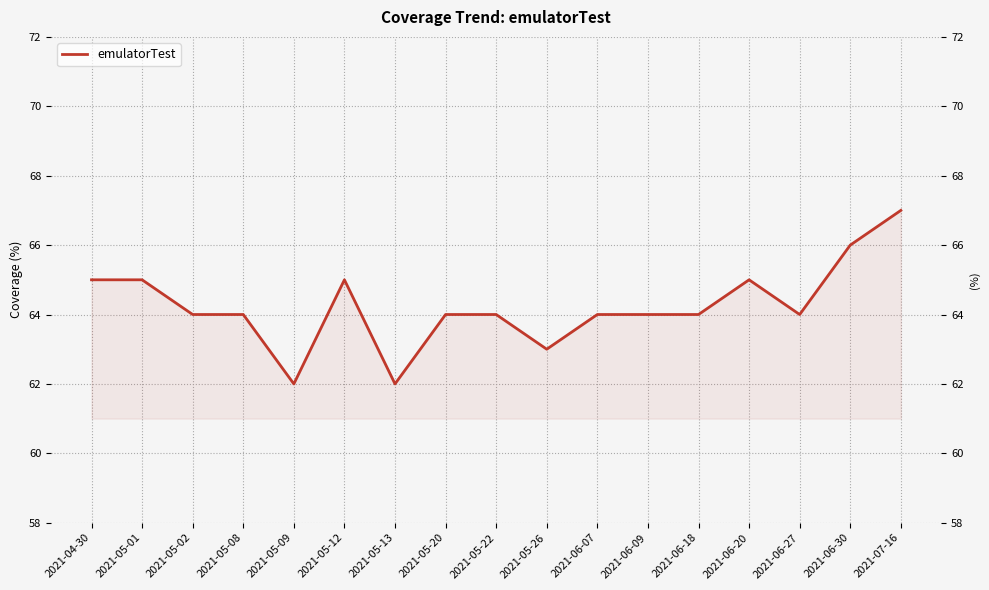

Reading right to left, list all the values displayed in this chart.

2021-07-16=67	2021-06-30=66	2021-06-27=64	2021-06-20=65	2021-06-18=64	2021-06-09=64	2021-06-07=64	2021-05-26=63	2021-05-22=64	2021-05-20=64	2021-05-13=62	2021-05-12=65	2021-05-09=62	2021-05-08=64	2021-05-02=64	2021-05-01=65	2021-04-30=65